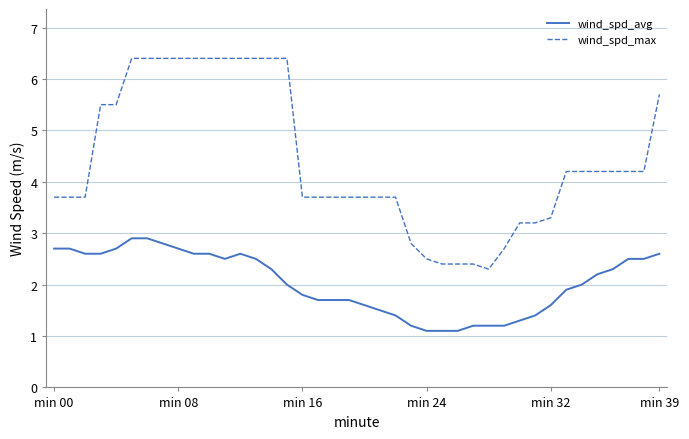

What are all the series names shown in the legend?

wind_spd_avg, wind_spd_max